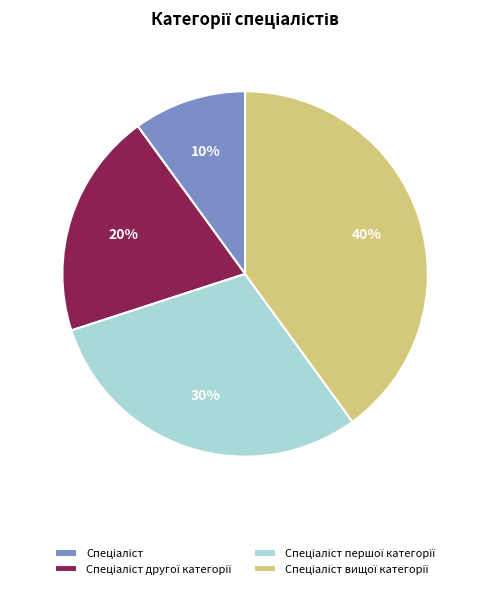

Is there any slice that represents more than half of the pie?

No